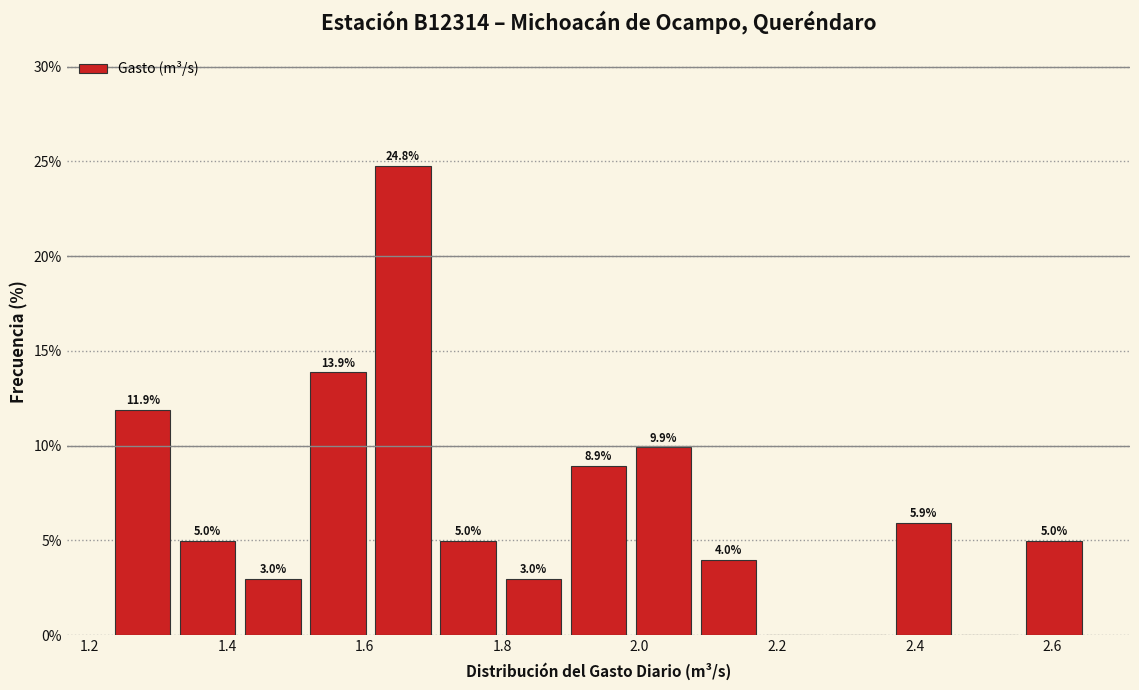

Which range on the x-axis has the tallest bar?

1.60 to 1.70